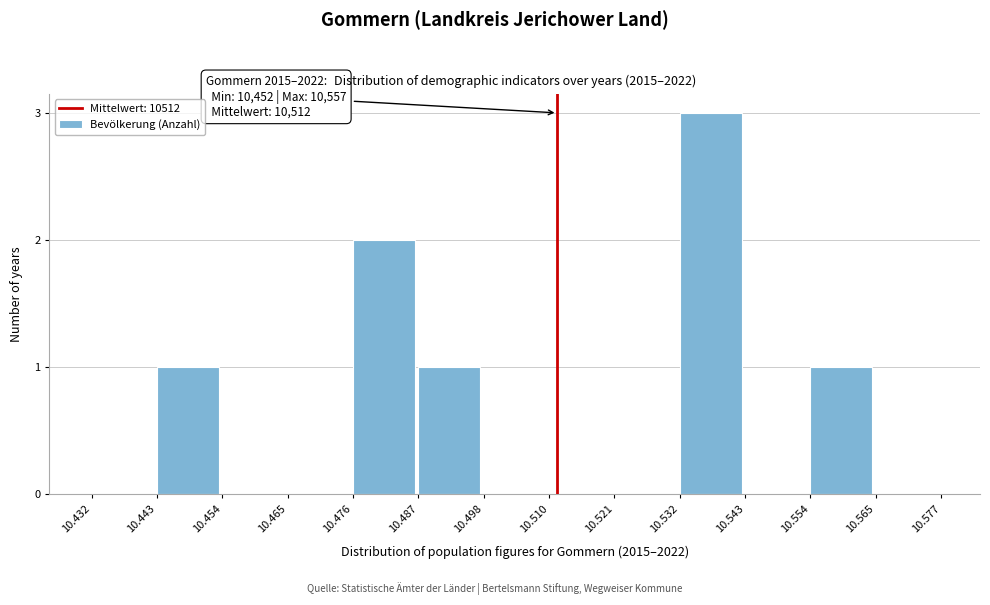

Reading left to right, transcribe all the data shown in this chart.

10.432=0	10.443=1	10.454=0	10.465=0	10.476=2	10.487=1	10.498=0	10.510=0	10.521=0	10.532=3	10.543=0	10.554=1	10.565=0